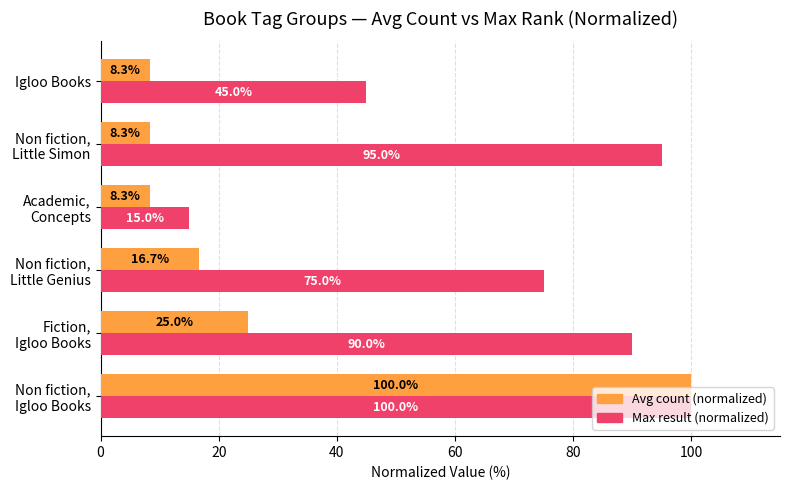

What is the difference between the maximum and second lowest values in the Avg count (normalized) series?

91.7